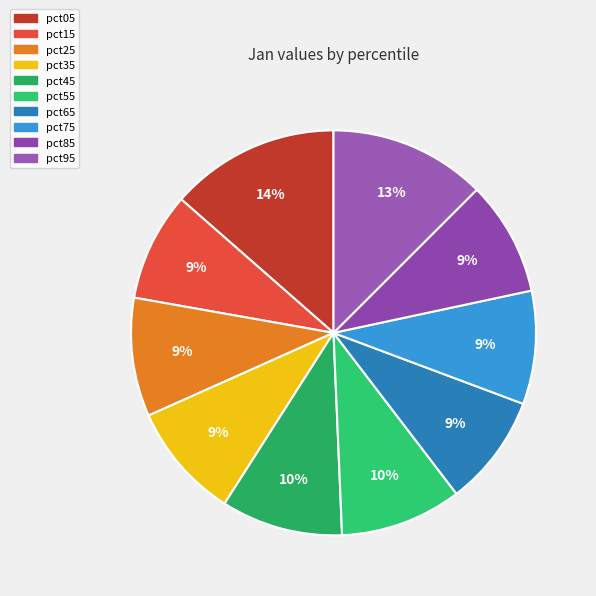

The pct75 slice represents 9% of the pie. True or false?

True